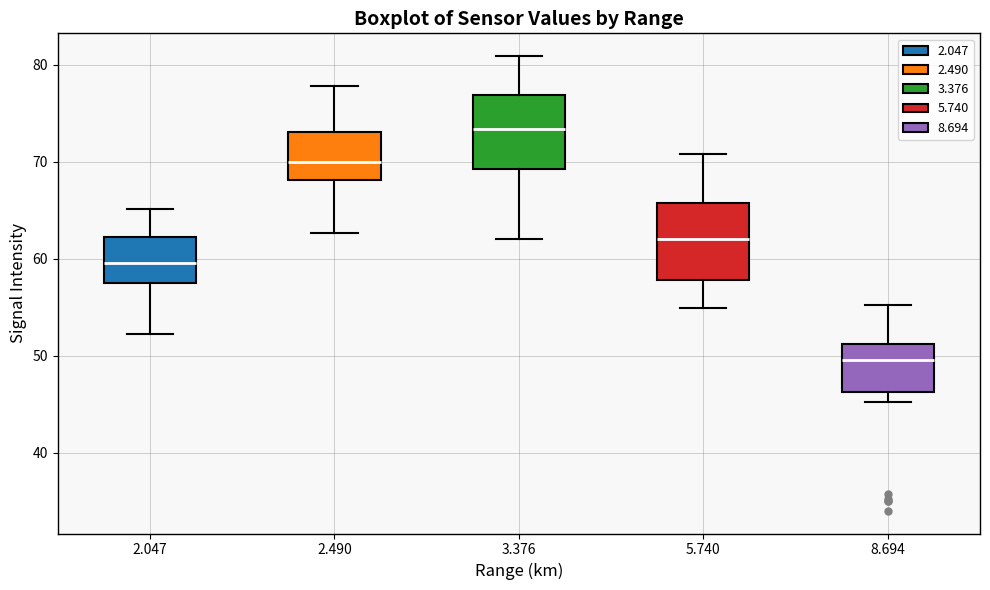

Where is the lower edge of the box at x = 2.490 on the y-axis? The values are not printed on the chart, so give them approximately, as read against the axis.

68